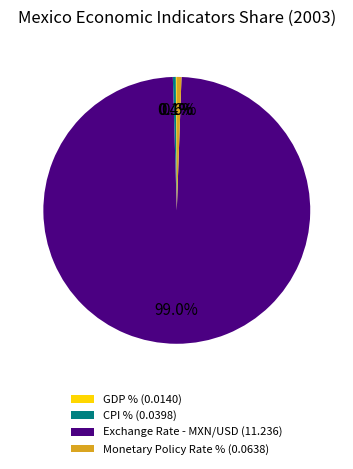

Is Exchange Rate - MXN/USD (11.236) the majority of the pie?

Yes